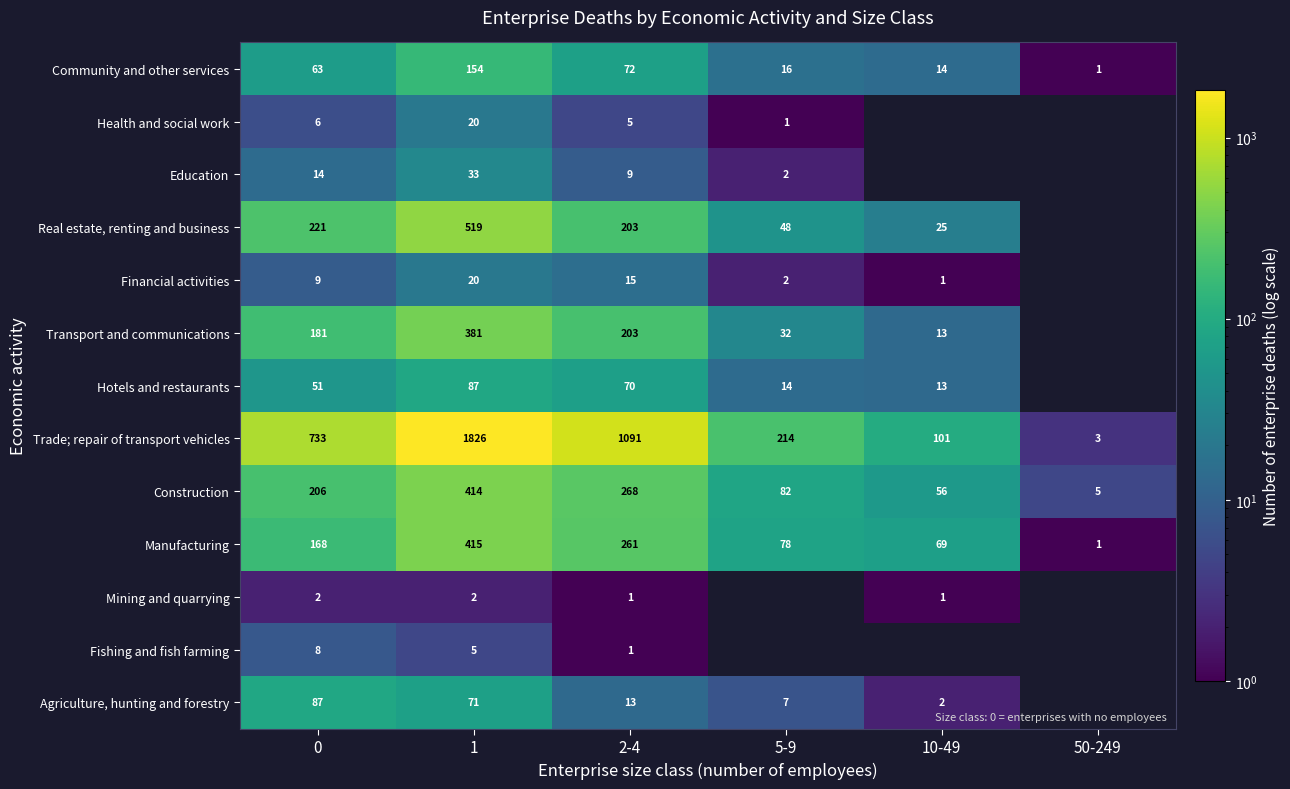

Is it true that Hotels and restaurants equals 17 at 10-49?

False